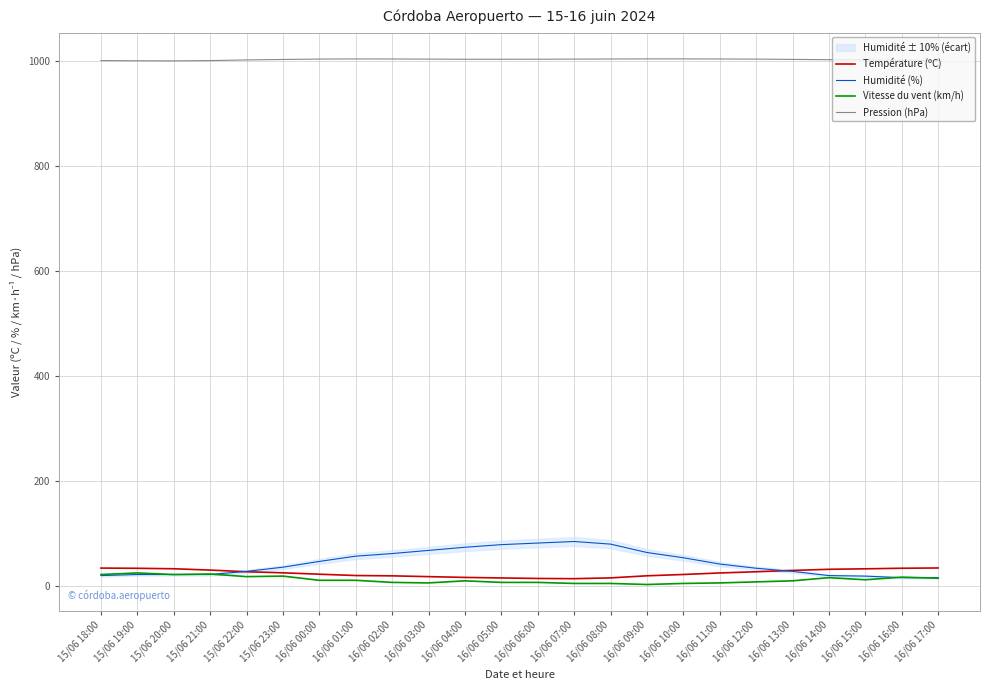

What is the highest value of the Humidité (%) series?

84.0